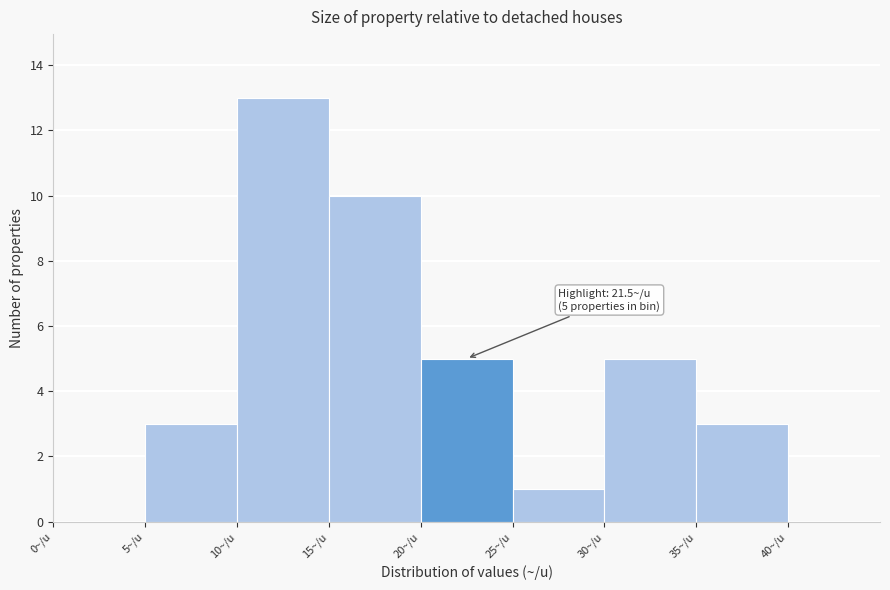

Over which range of the x-axis is the bar tallest?

10 to 15